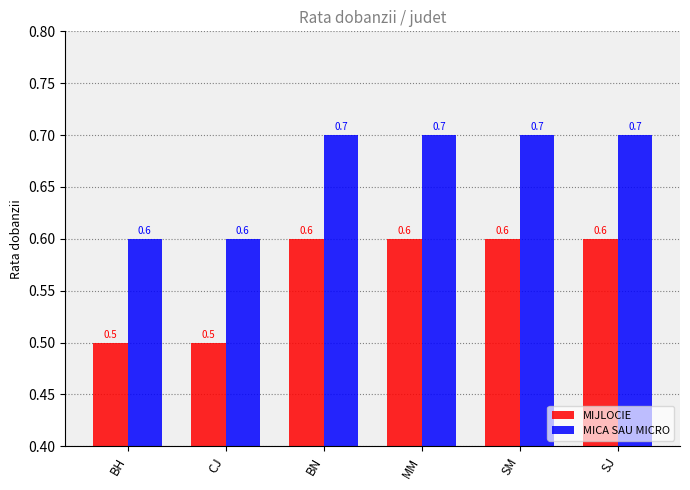

What is the total value across all series at MM?

1.3